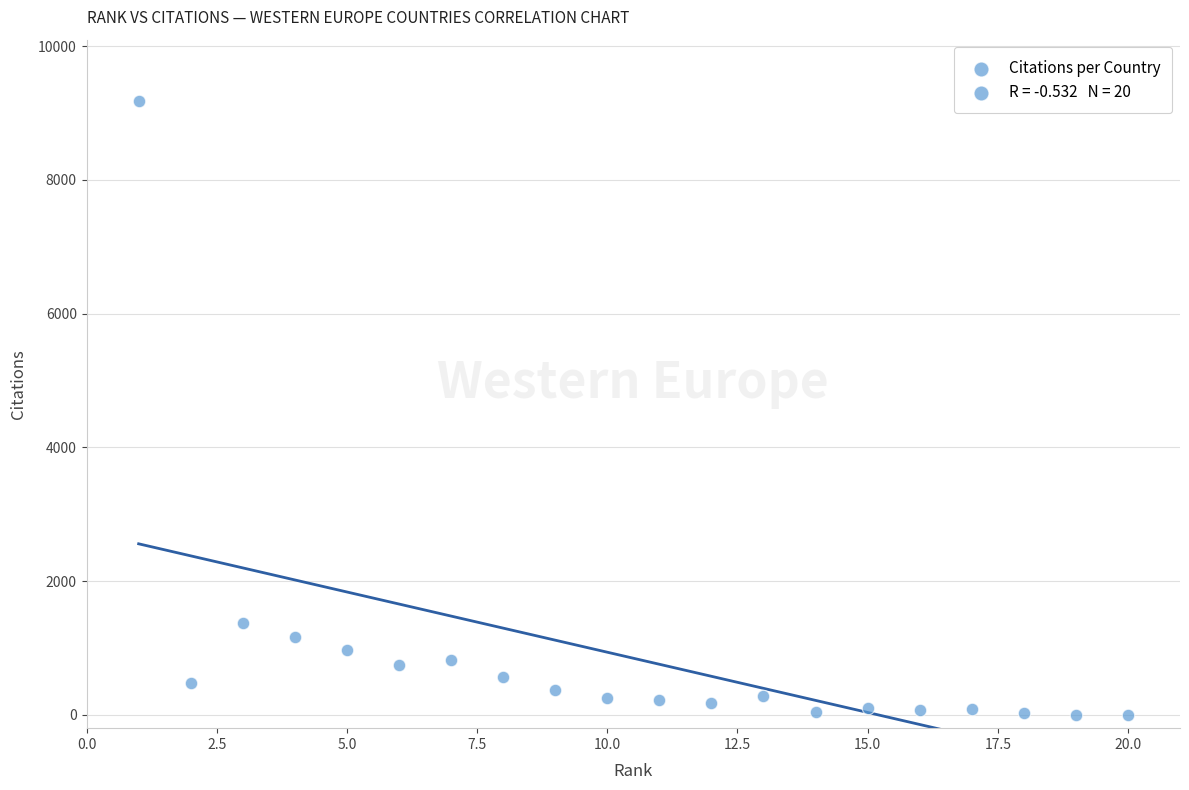

What is the range of X values (max minus min)?

19